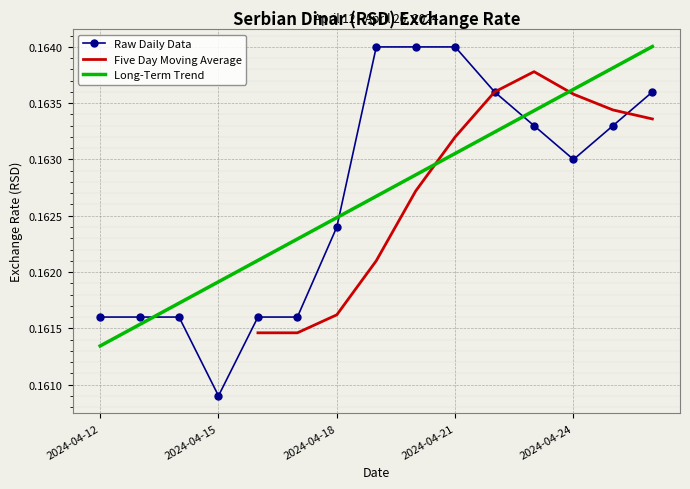

What value does the data have at 2024-04-16?

0.2